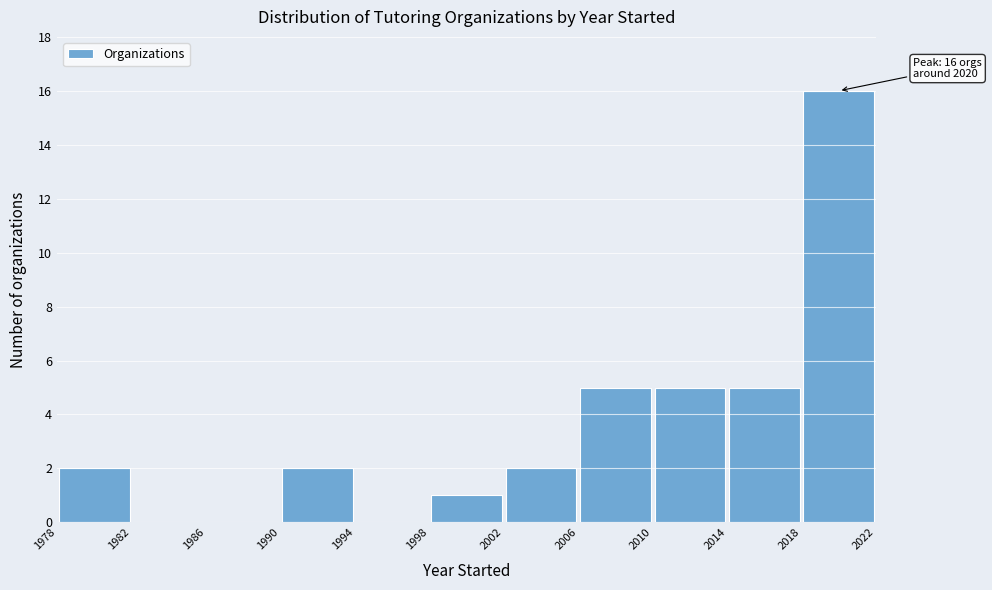

Over which range of the x-axis is the bar tallest?

2018 to 2022